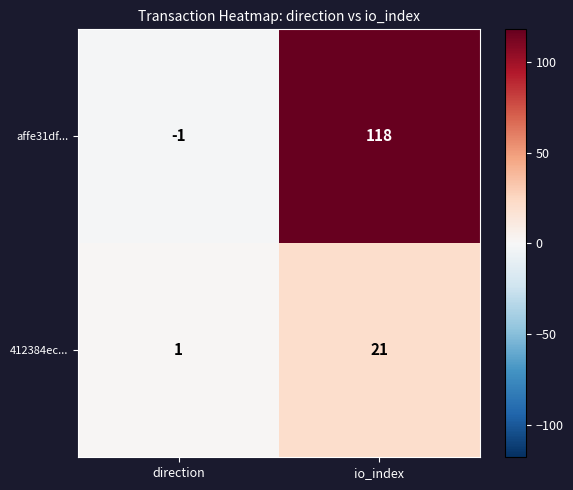

The value of 412384ec... at io_index is 21. True or false?

True